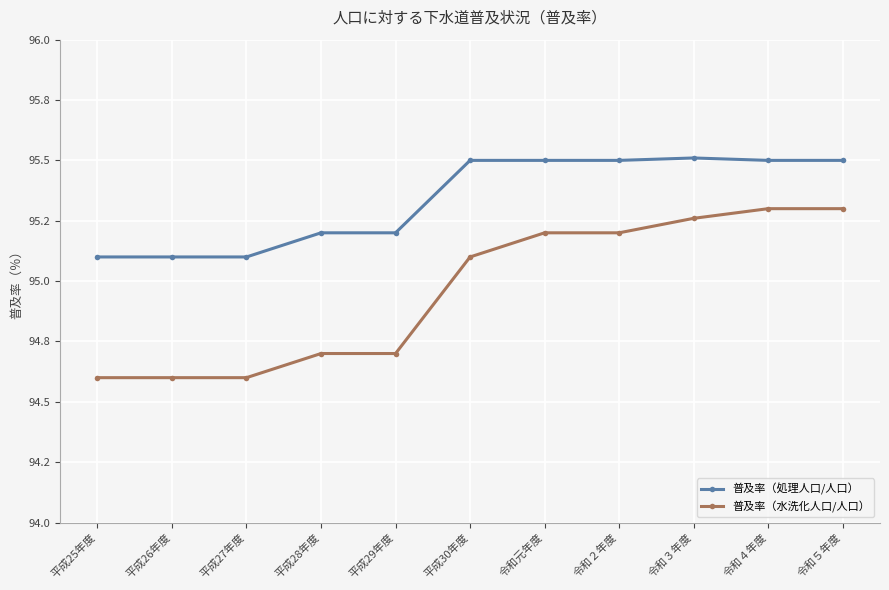

What is the label of the 5th point from the right?

令和元年度